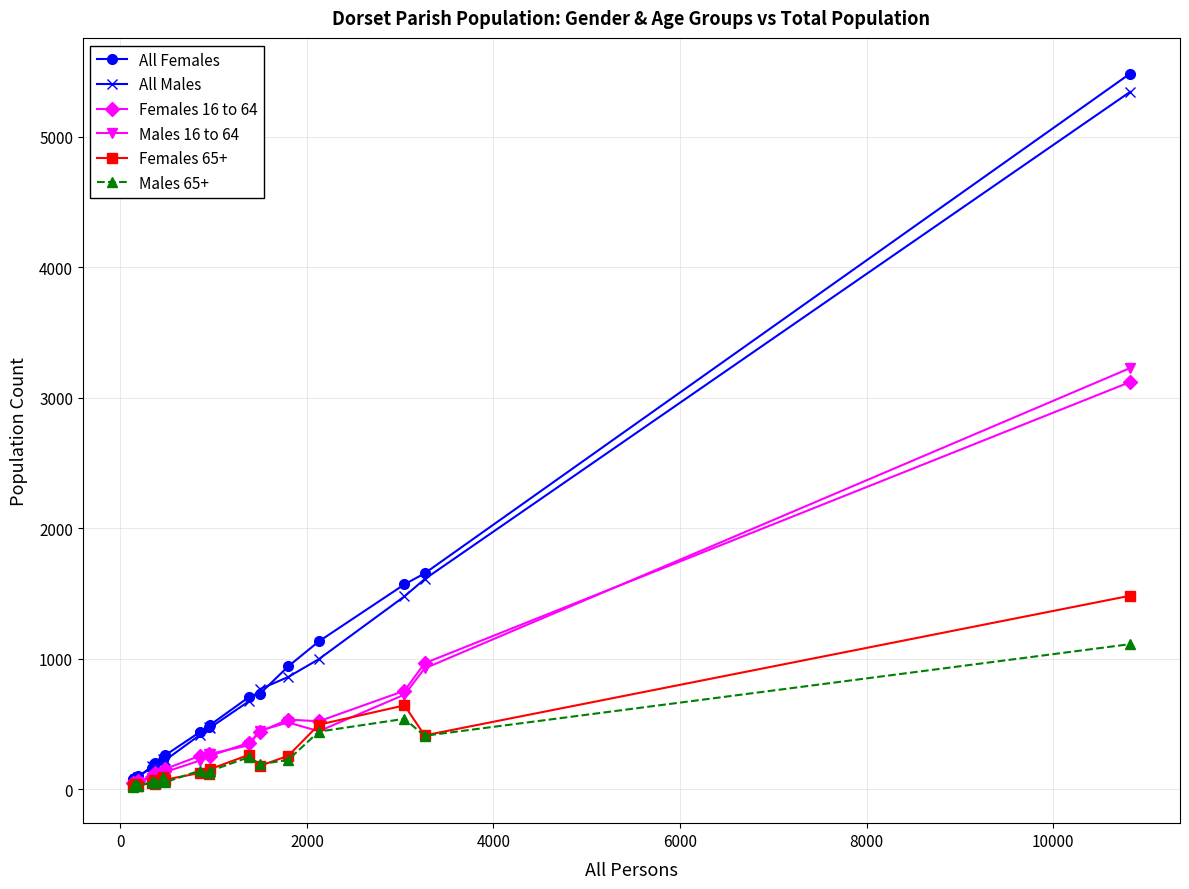

What is the maximum value shown in the chart?

5482